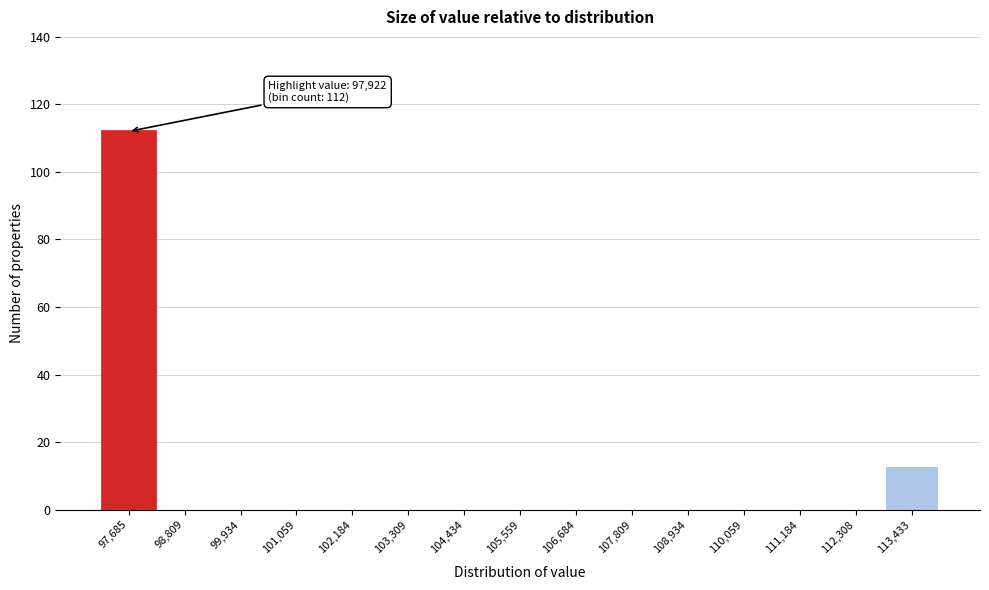

Reading right to left, transcribe all the data shown in this chart.

113,433=13	112,308=0	111,184=0	110,059=0	108,934=0	107,809=0	106,684=0	105,559=0	104,434=0	103,309=0	102,184=0	101,059=0	99,934=0	98,809=0	97,685=112